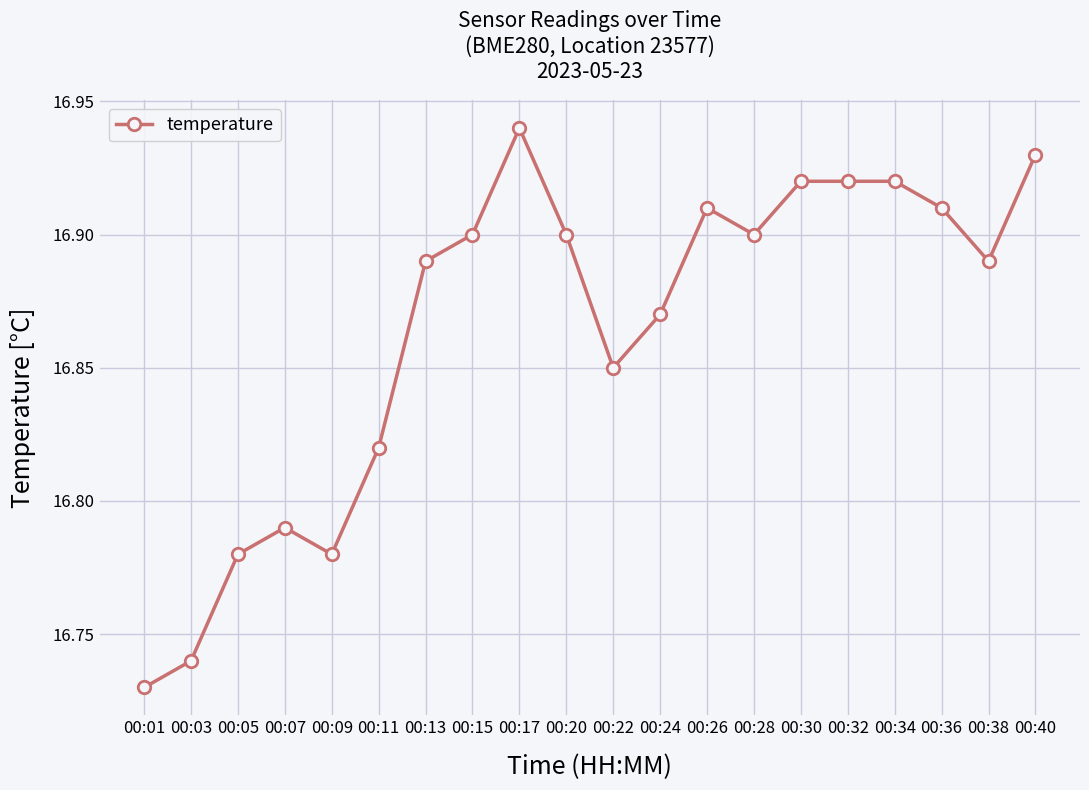

Approximately how many times larger is the value at 00:24 compared to 00:15?

1.0